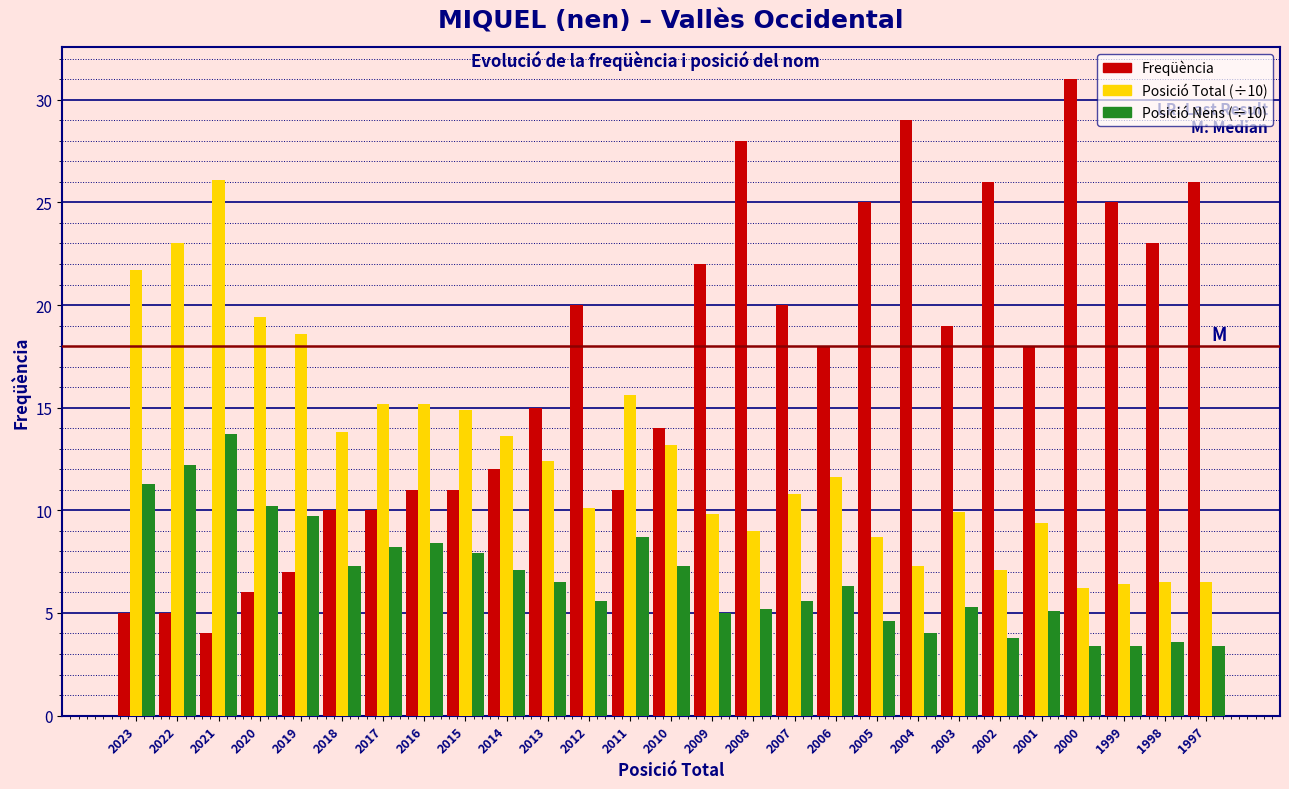

What is the difference between the Freqüència values at 2022 and 2008?

23.0